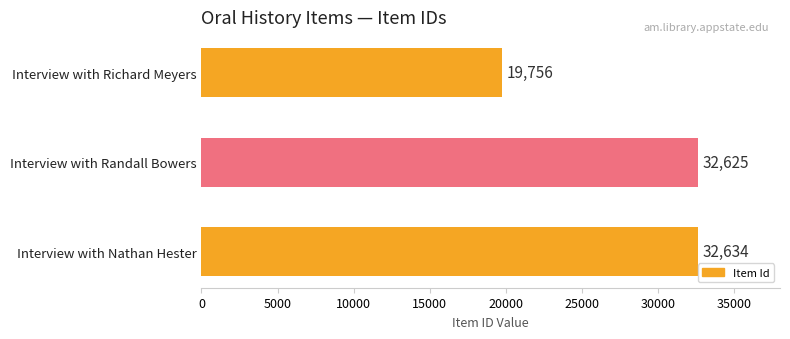

List the labels in order of value, smallest first.

Interview with Richard Meyers, Interview with Randall Bowers, Interview with Nathan Hester